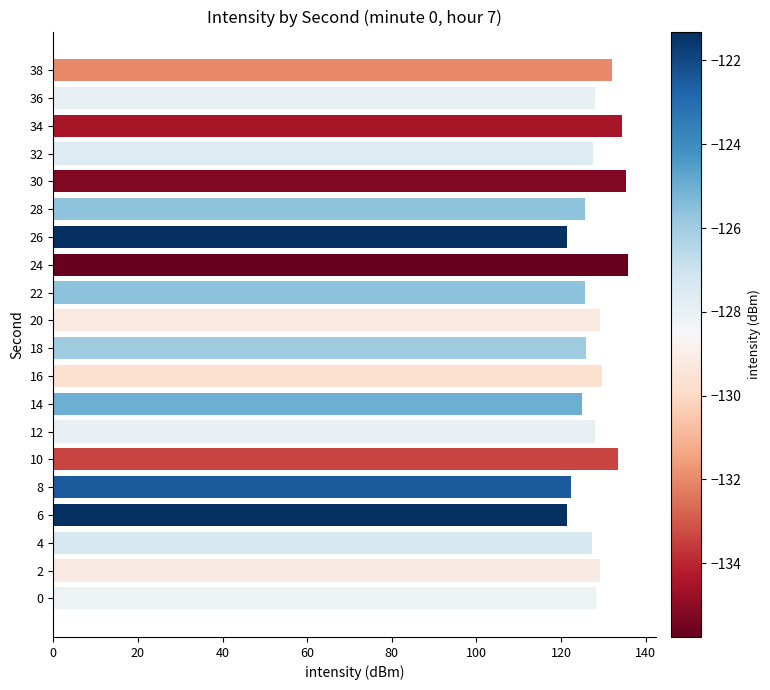

How many bars are there in total?

20